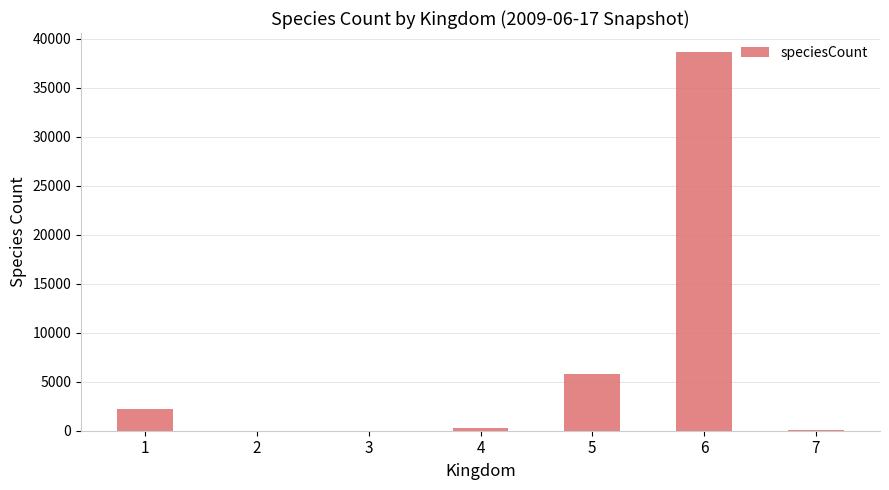

The value at 1 is 2178. True or false?

True